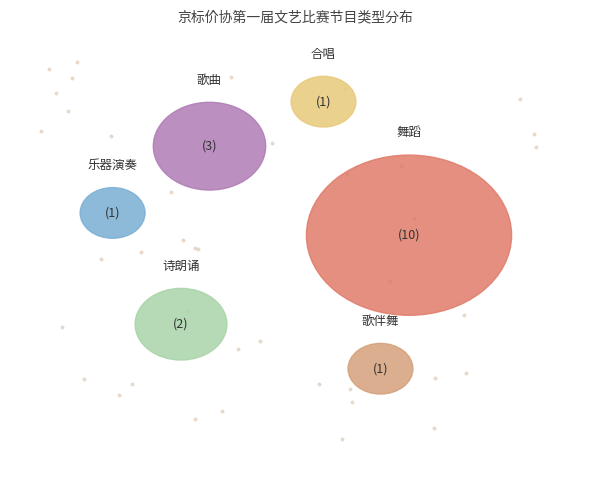

True or false: 乐器演奏 accounts for 6% of the total.

True